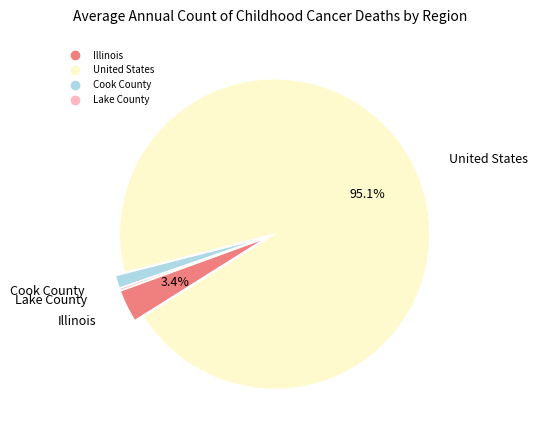

Between Cook County and United States, which is larger?

United States